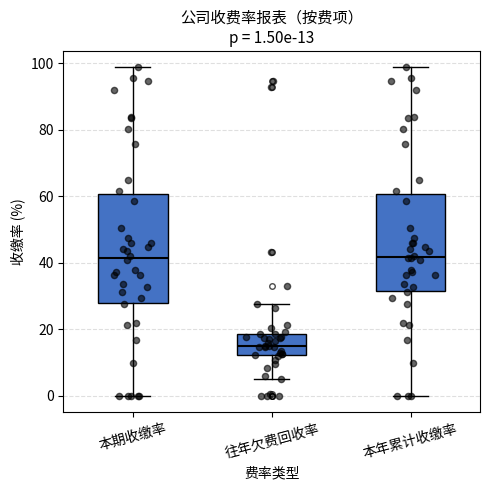

Which box is the tallest, from its lower edge to its upper edge?

本期收缴率